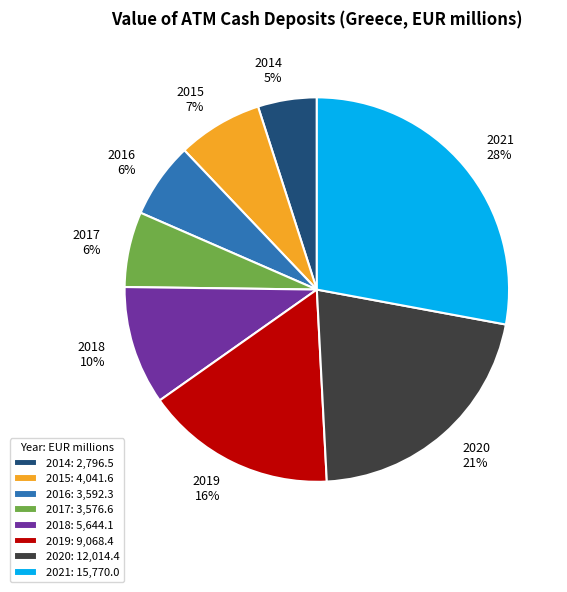

What is the largest slice in the pie chart?

2021